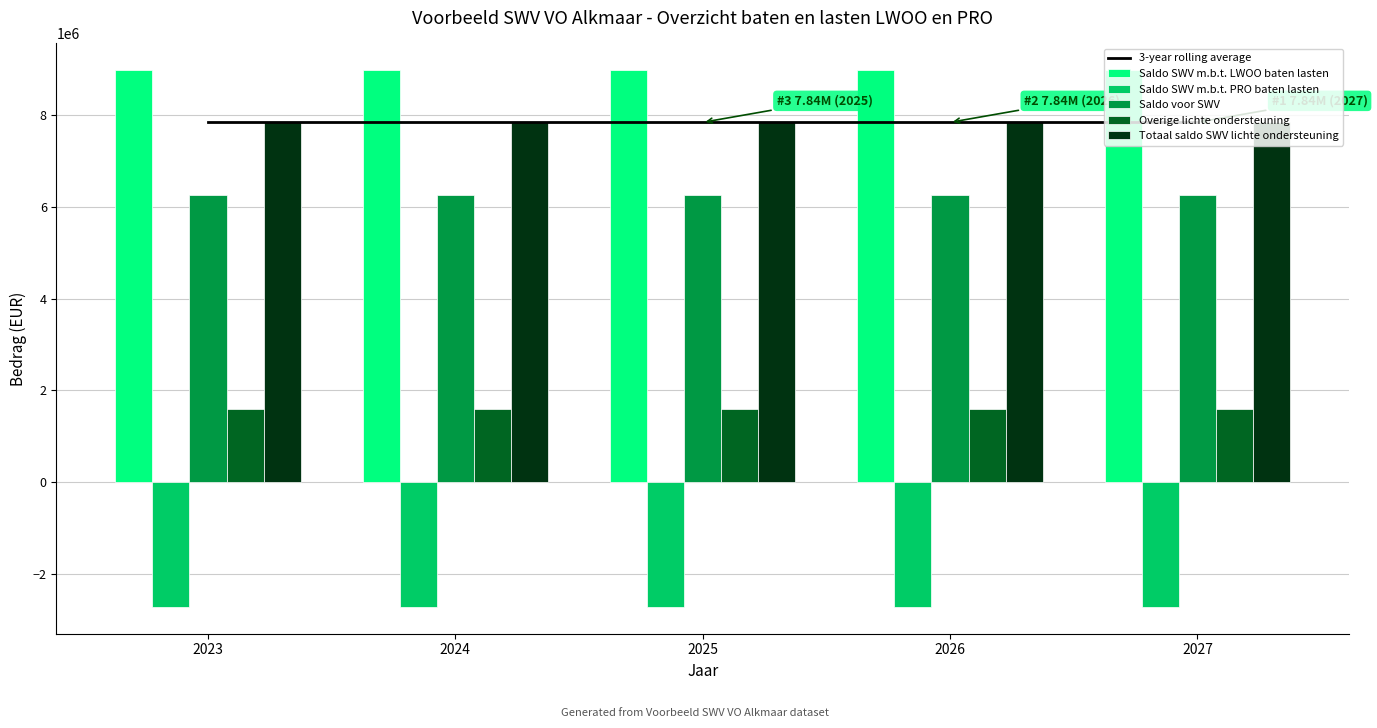

True or false: Saldo voor SWV has a value of 6253934.5 at 2024.

True